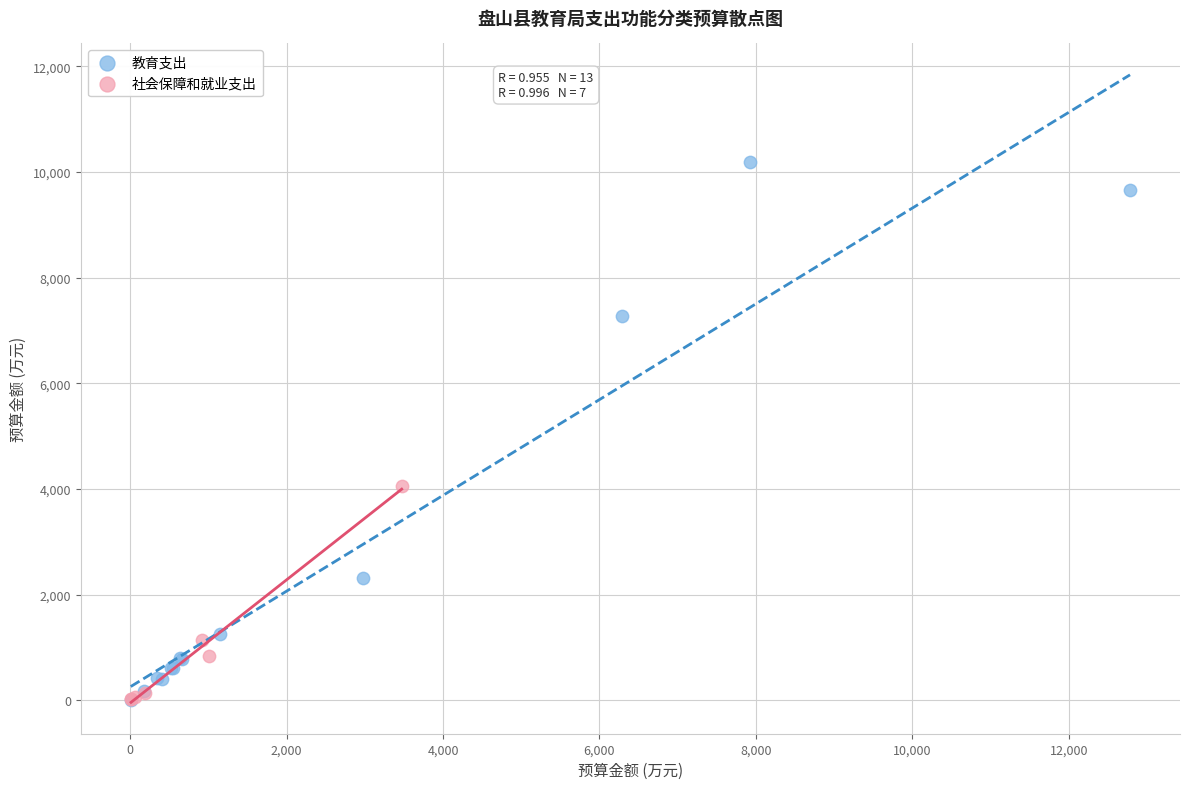

Which series has the largest Y range (max minus min)?

教育支出